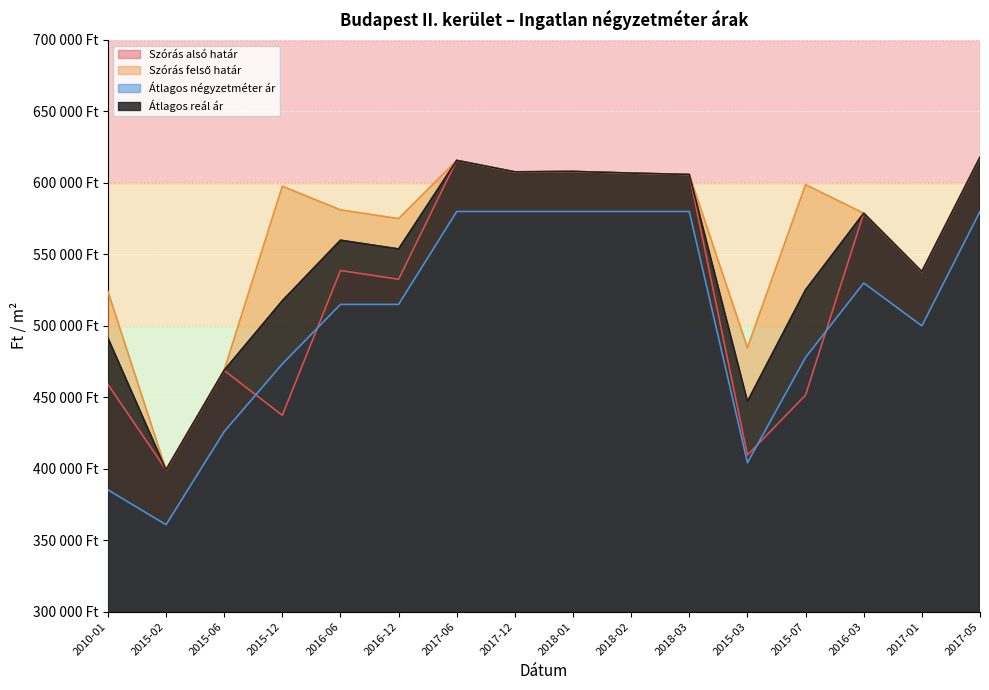

At 2015-02, list the series in order from largest to smallest.

Szórás alsó határ, Szórás felső határ, Átlagos reál ár, Átlagos négyzetméter ár